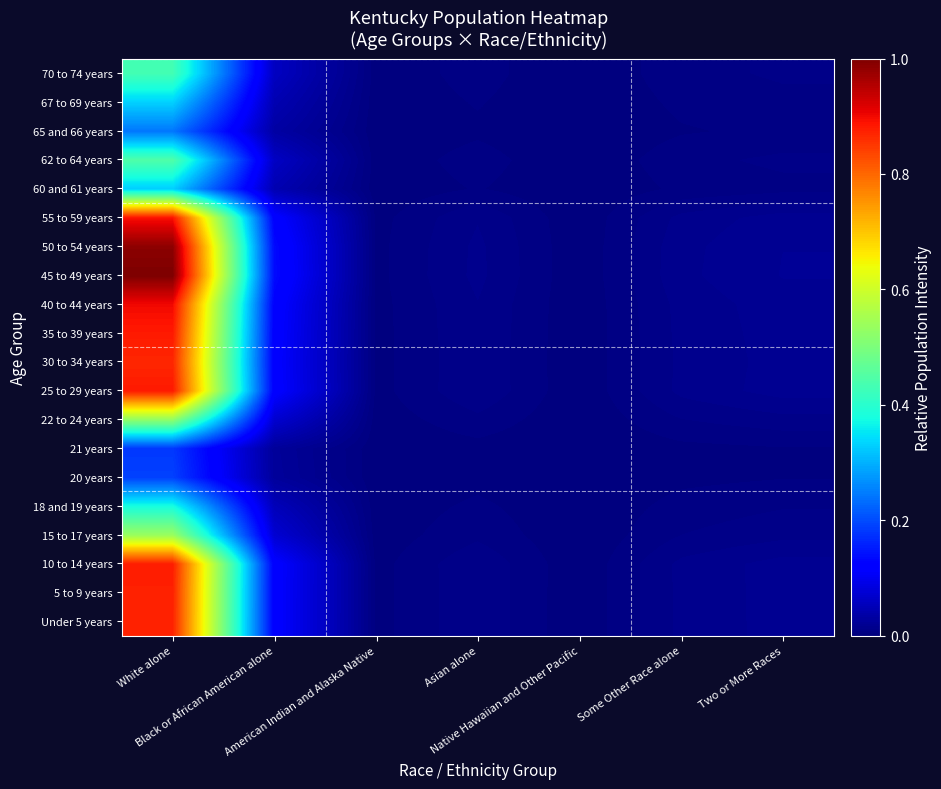

Reading right to left, extract all data points from this chart.

Under 5 years: Two or More Races=0.0	Some Other Race alone=0.0	Native Hawaiian and Other Pacific=0.0	Asian alone=0.0	American Indian and Alaska Native=0.0	Black or African American alone=0.1	White alone=0.9
5 to 9 years: Two or More Races=0.0	Some Other Race alone=0.0	Native Hawaiian and Other Pacific=0.0	Asian alone=0.0	American Indian and Alaska Native=0.0	Black or African American alone=0.1	White alone=0.9
10 to 14 years: Two or More Races=0.0	Some Other Race alone=0.0	Native Hawaiian and Other Pacific=0.0	Asian alone=0.0	American Indian and Alaska Native=0.0	Black or African American alone=0.1	White alone=0.9
15 to 17 years: Two or More Races=0.0	Some Other Race alone=0.0	Native Hawaiian and Other Pacific=0.0	Asian alone=0.0	American Indian and Alaska Native=0.0	Black or African American alone=0.1	White alone=0.5
18 and 19 years: Two or More Races=0.0	Some Other Race alone=0.0	Native Hawaiian and Other Pacific=0.0	Asian alone=0.0	American Indian and Alaska Native=0.0	Black or African American alone=0.1	White alone=0.4
20 years: Two or More Races=0.0	Some Other Race alone=0.0	Native Hawaiian and Other Pacific=0.0	Asian alone=0.0	American Indian and Alaska Native=0.0	Black or African American alone=0.0	White alone=0.2
21 years: Two or More Races=0.0	Some Other Race alone=0.0	Native Hawaiian and Other Pacific=0.0	Asian alone=0.0	American Indian and Alaska Native=0.0	Black or African American alone=0.0	White alone=0.2
22 to 24 years: Two or More Races=0.0	Some Other Race alone=0.0	Native Hawaiian and Other Pacific=0.0	Asian alone=0.0	American Indian and Alaska Native=0.0	Black or African American alone=0.1	White alone=0.5
25 to 29 years: Two or More Races=0.0	Some Other Race alone=0.0	Native Hawaiian and Other Pacific=0.0	Asian alone=0.0	American Indian and Alaska Native=0.0	Black or African American alone=0.1	White alone=0.9
30 to 34 years: Two or More Races=0.0	Some Other Race alone=0.0	Native Hawaiian and Other Pacific=0.0	Asian alone=0.0	American Indian and Alaska Native=0.0	Black or African American alone=0.1	White alone=0.9
35 to 39 years: Two or More Races=0.0	Some Other Race alone=0.0	Native Hawaiian and Other Pacific=0.0	Asian alone=0.0	American Indian and Alaska Native=0.0	Black or African American alone=0.1	White alone=0.9
40 to 44 years: Two or More Races=0.0	Some Other Race alone=0.0	Native Hawaiian and Other Pacific=0.0	Asian alone=0.0	American Indian and Alaska Native=0.0	Black or African American alone=0.1	White alone=0.9
45 to 49 years: Two or More Races=0.0	Some Other Race alone=0.0	Native Hawaiian and Other Pacific=0.0	Asian alone=0.0	American Indian and Alaska Native=0.0	Black or African American alone=0.1	White alone=1.0
50 to 54 years: Two or More Races=0.0	Some Other Race alone=0.0	Native Hawaiian and Other Pacific=0.0	Asian alone=0.0	American Indian and Alaska Native=0.0	Black or African American alone=0.1	White alone=1.0
55 to 59 years: Two or More Races=0.0	Some Other Race alone=0.0	Native Hawaiian and Other Pacific=0.0	Asian alone=0.0	American Indian and Alaska Native=0.0	Black or African American alone=0.1	White alone=0.9
60 and 61 years: Two or More Races=0.0	Some Other Race alone=0.0	Native Hawaiian and Other Pacific=0.0	Asian alone=0.0	American Indian and Alaska Native=0.0	Black or African American alone=0.0	White alone=0.3
62 to 64 years: Two or More Races=0.0	Some Other Race alone=0.0	Native Hawaiian and Other Pacific=0.0	Asian alone=0.0	American Indian and Alaska Native=0.0	Black or African American alone=0.1	White alone=0.4
65 and 66 years: Two or More Races=0.0	Some Other Race alone=0.0	Native Hawaiian and Other Pacific=0.0	Asian alone=0.0	American Indian and Alaska Native=0.0	Black or African American alone=0.0	White alone=0.2
67 to 69 years: Two or More Races=0.0	Some Other Race alone=0.0	Native Hawaiian and Other Pacific=0.0	Asian alone=0.0	American Indian and Alaska Native=0.0	Black or African American alone=0.0	White alone=0.3
70 to 74 years: Two or More Races=0.0	Some Other Race alone=0.0	Native Hawaiian and Other Pacific=0.0	Asian alone=0.0	American Indian and Alaska Native=0.0	Black or African American alone=0.1	White alone=0.4